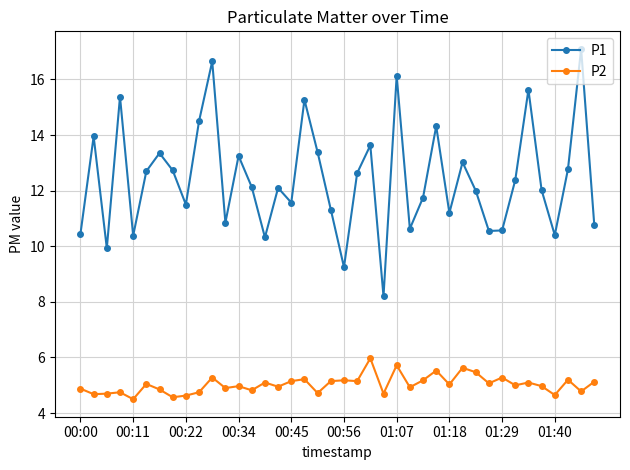

What is the value of the P2 point at the 37th from the left?

4.7